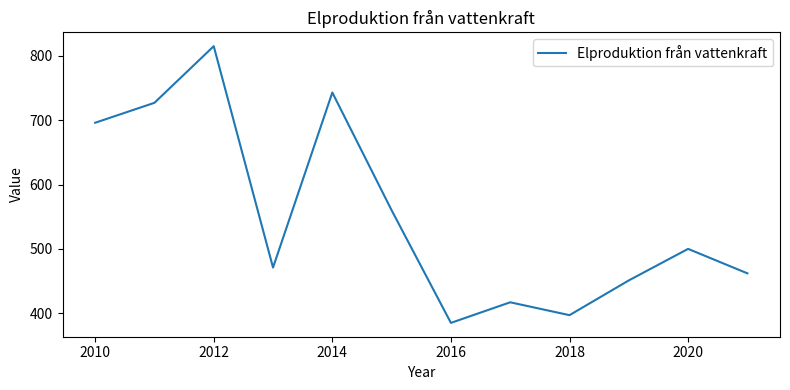

What is the average value?

552